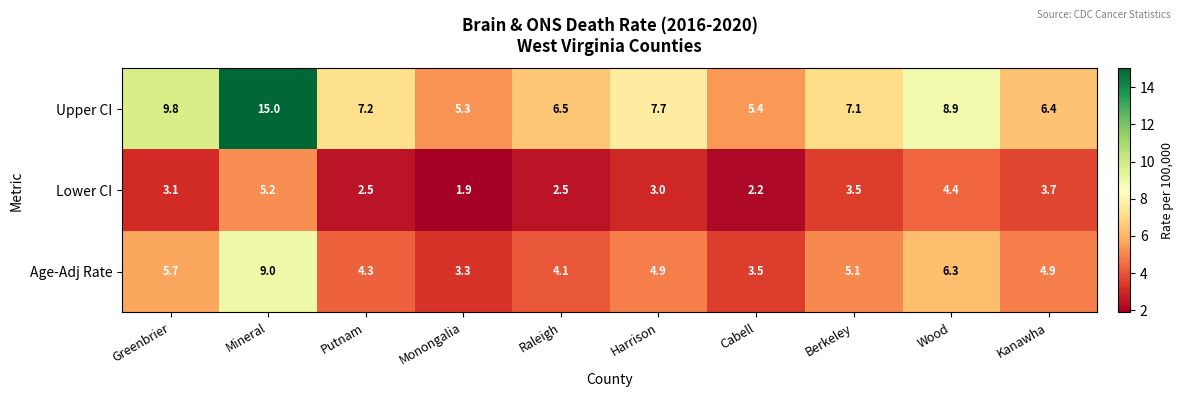

What is the total value across all series at Putnam?

14.0